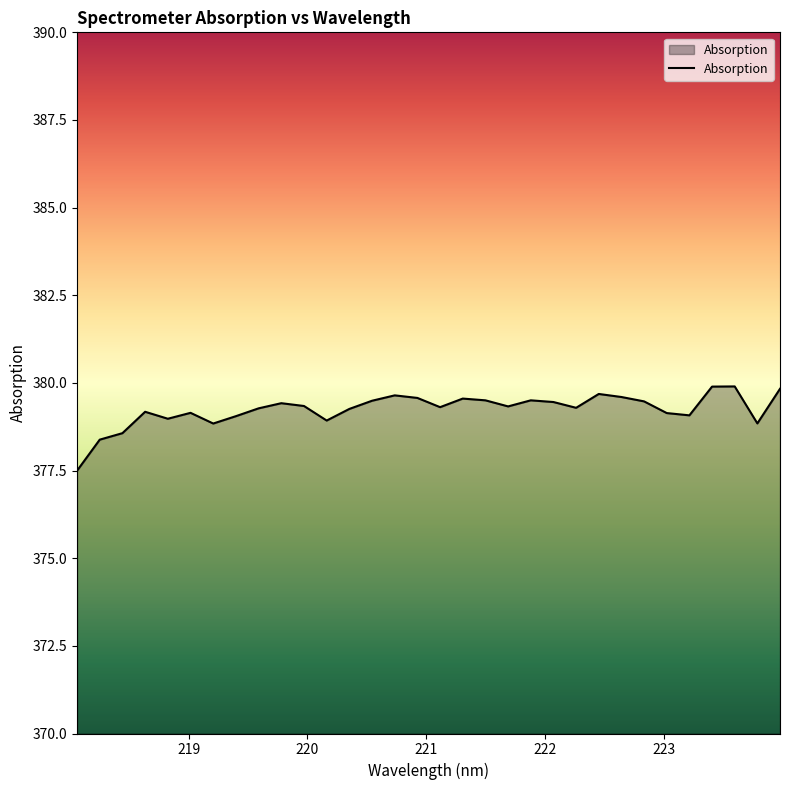

What is the smallest value displayed?

377.5